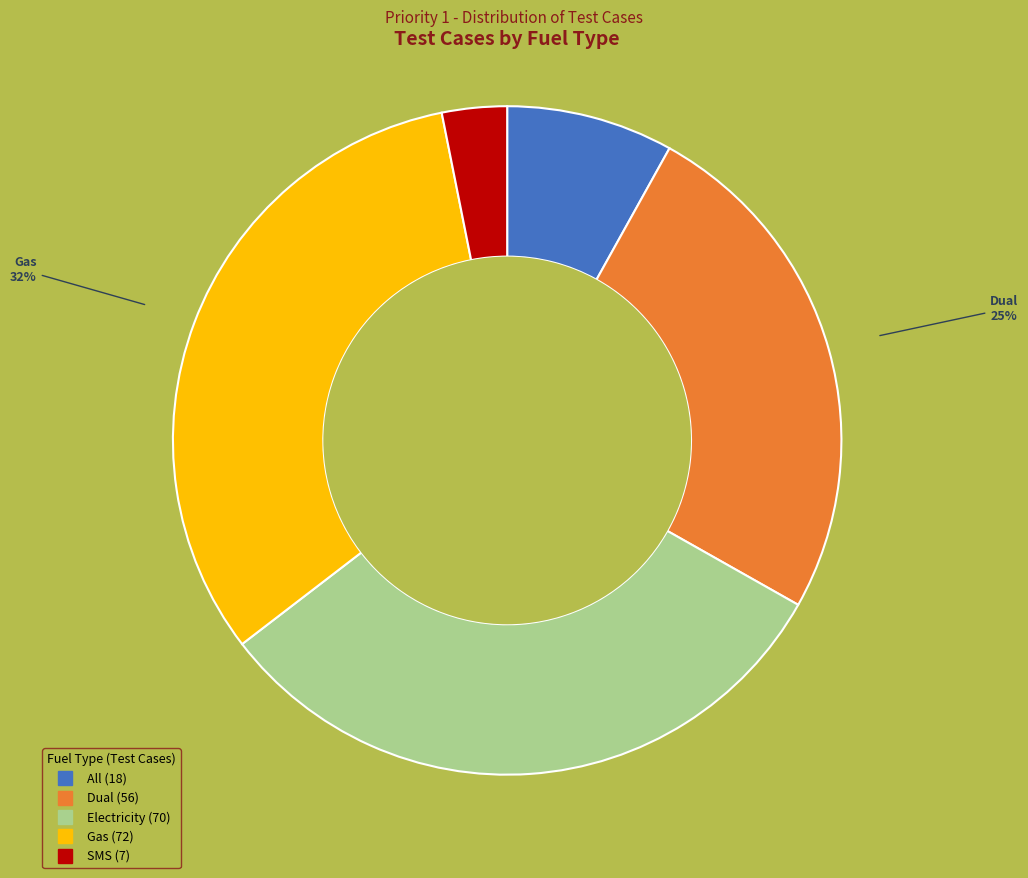

Count the number of slices in the pie.

5